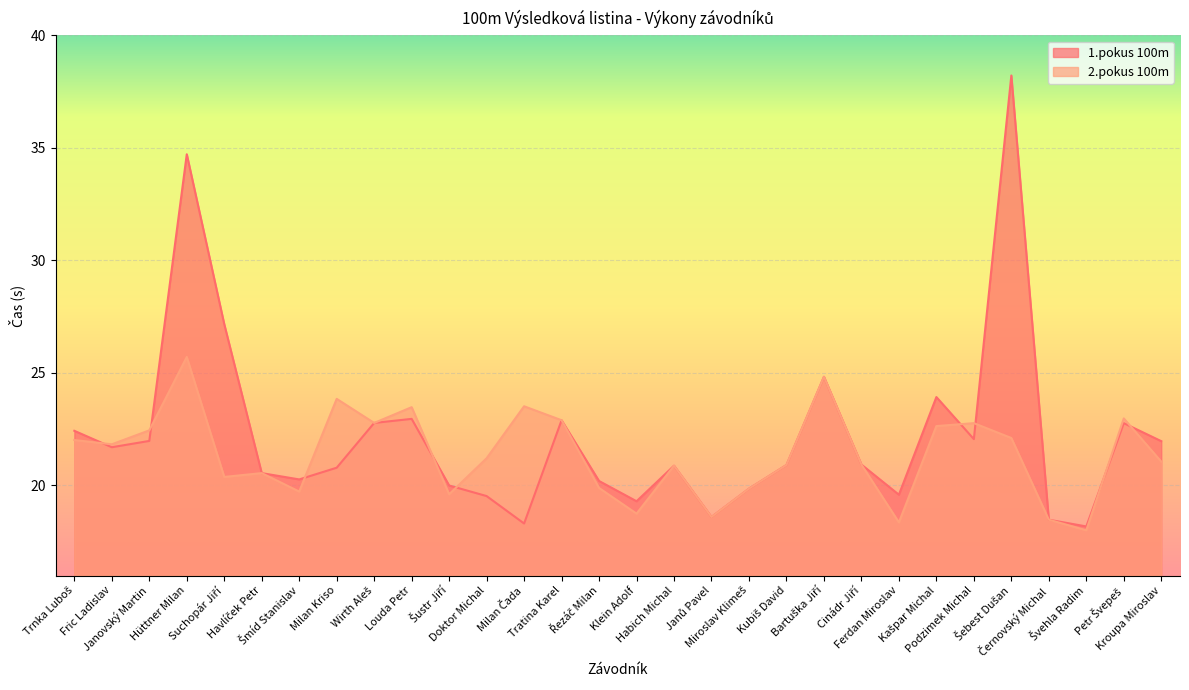

What is the greatest value displayed?

38.2